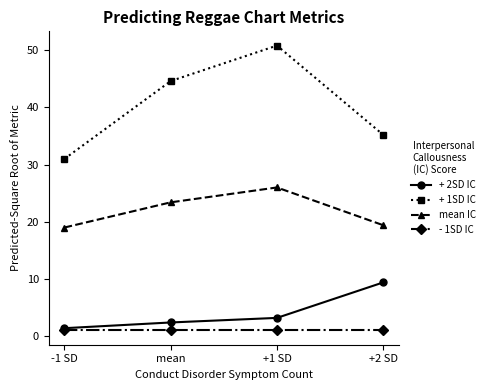

Rank the series by their maximum value, from lowest to highest.

- 1SD IC, + 2SD IC, mean IC, + 1SD IC